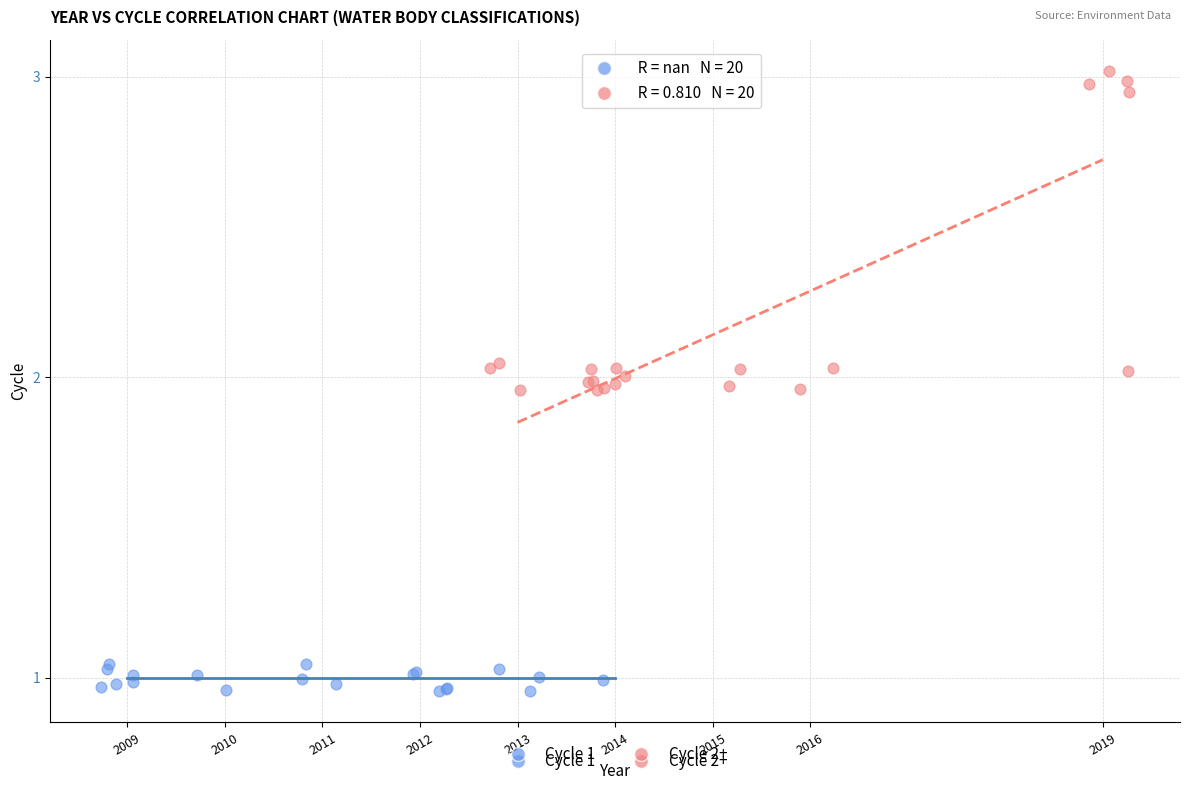

Which series has the widest spread of Y values?

Cycle 2+